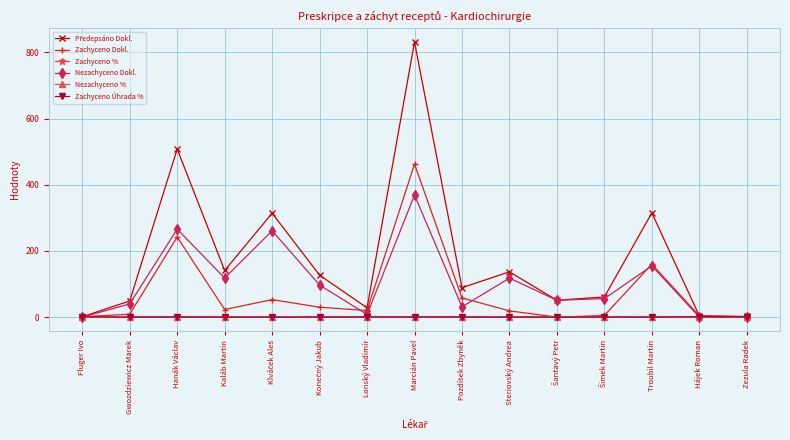

At which label does Předepsáno Dokl. reach its peak?

Marcián Pavel